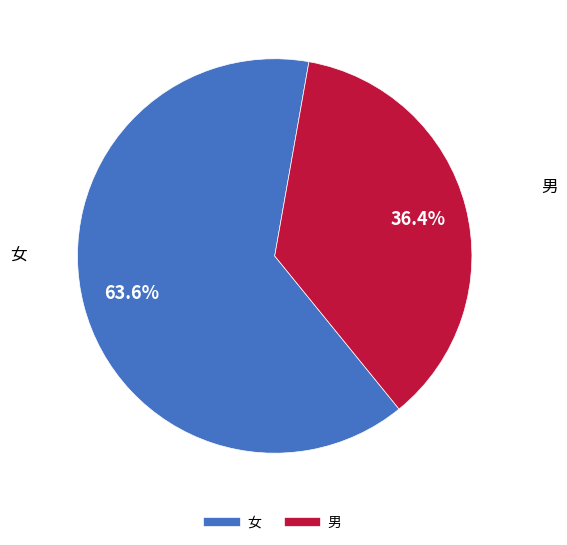

Which has a higher value, 女 or 男?

女